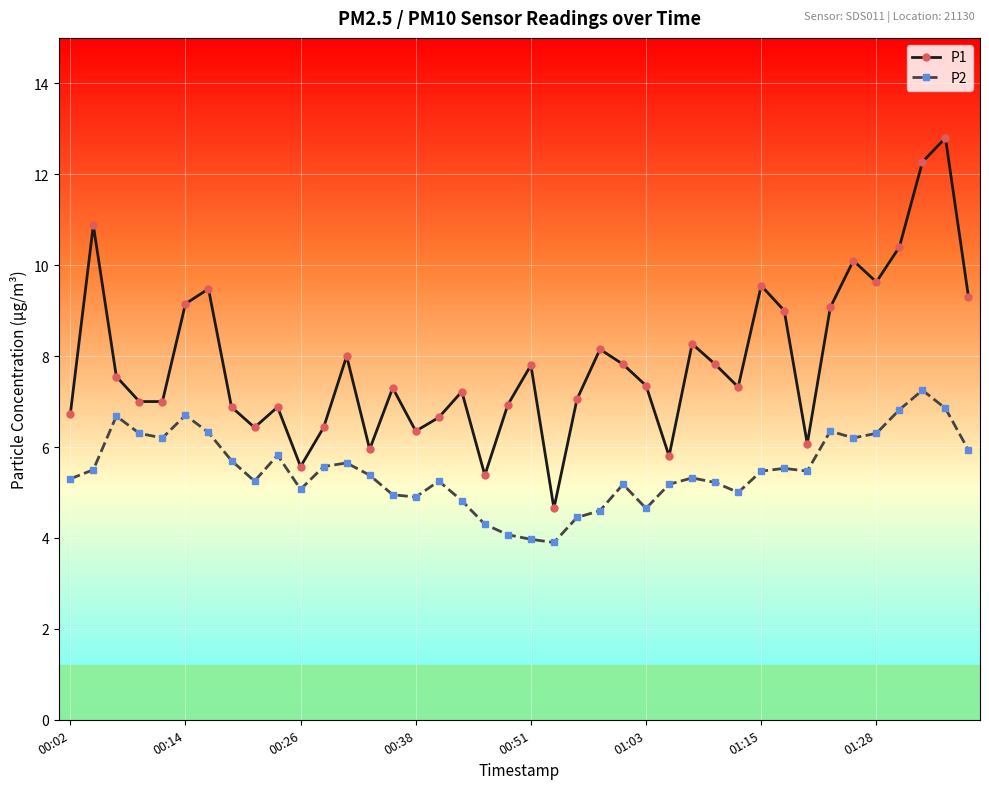

List the series in order of their overall mean, lowest first.

P2, P1